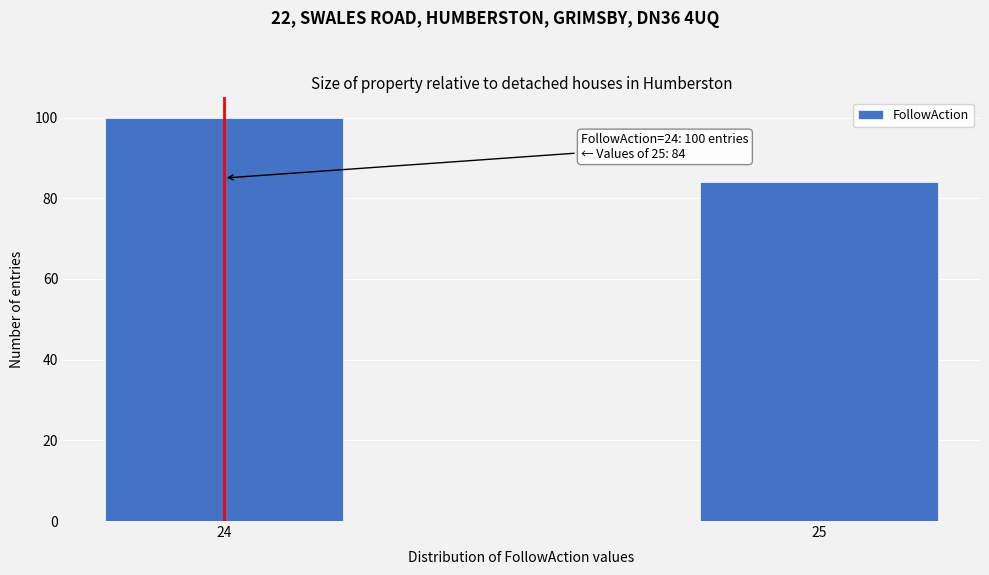

Reading left to right, what are all the values shown in this chart?

100	84